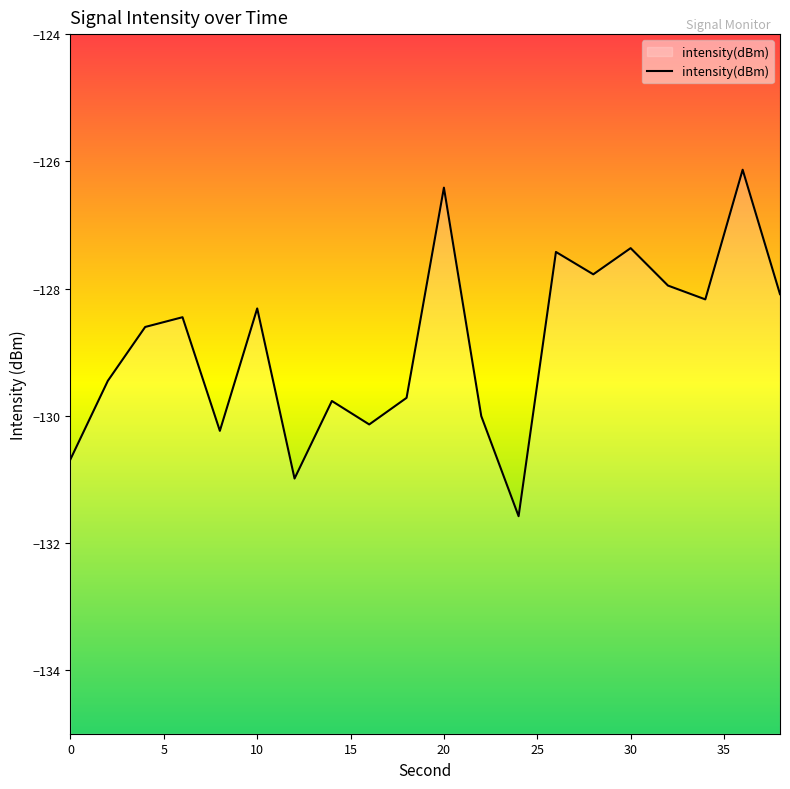

Reading right to left, what are all the values shown in this chart?

38=-128.1	36=-126.1	34=-128.2	32=-128.0	30=-127.4	28=-127.8	26=-127.4	24=-131.6	22=-130.0	20=-126.4	18=-129.7	16=-130.1	14=-129.8	12=-131.0	10=-128.3	8=-130.2	6=-128.5	4=-128.6	2=-129.5	0=-130.7